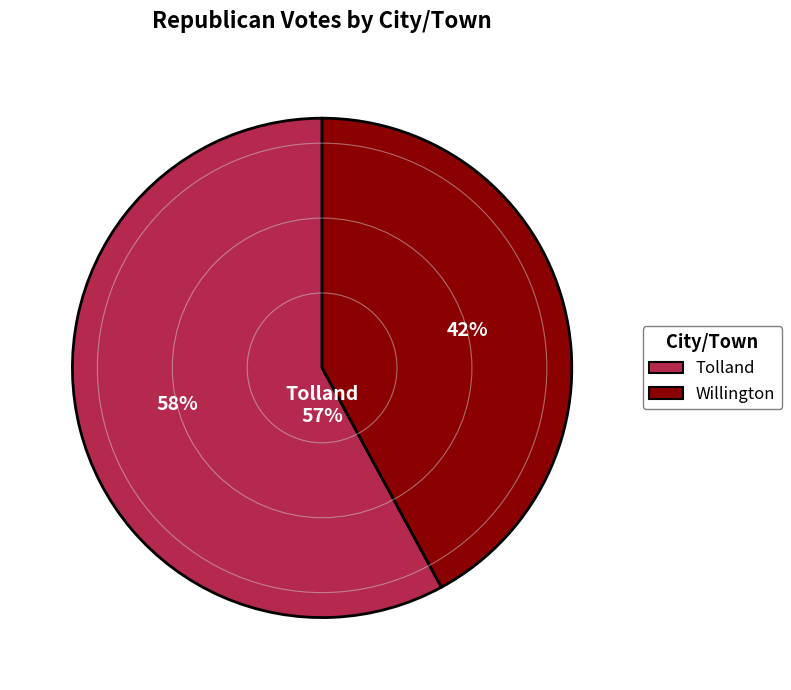

What percentage is the Willington slice, to the nearest percent?

42%